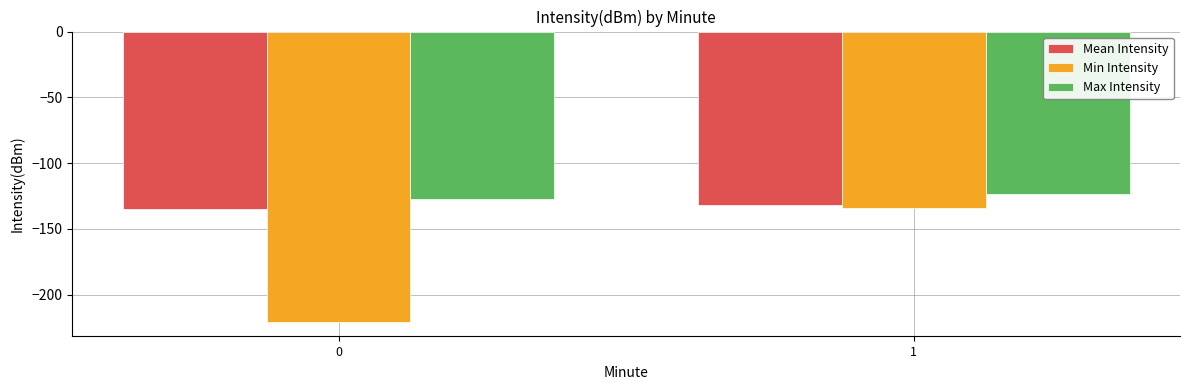

What is the difference between the Min Intensity values at 1 and 0?

86.5